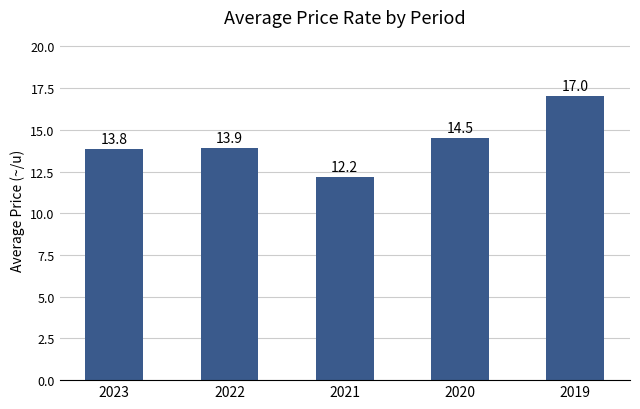

Rank the categories by value from highest to lowest.

2019, 2020, 2022, 2023, 2021